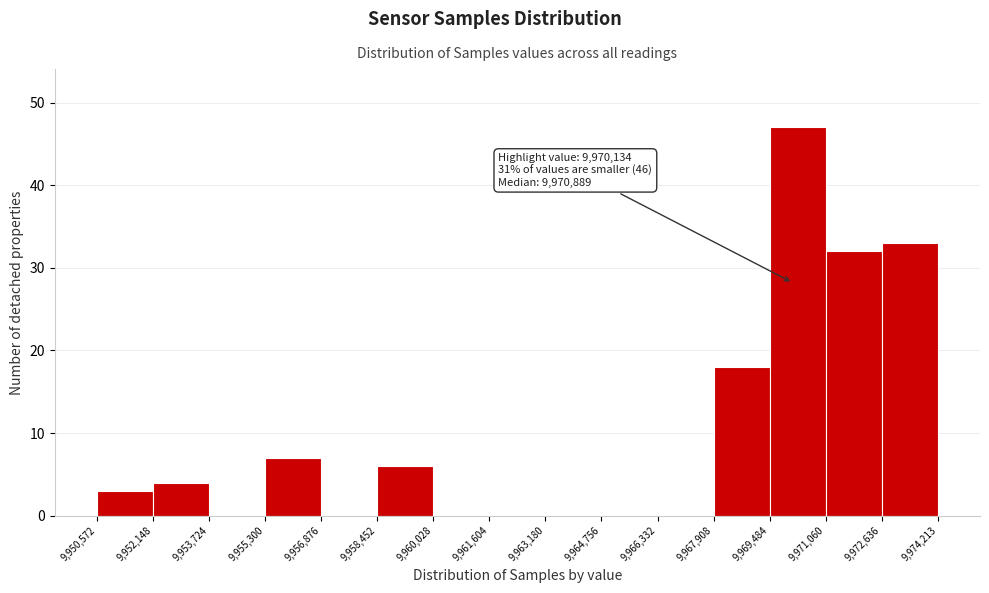

Over which range of the x-axis is the bar tallest?

9,969,484 to 9,971,060